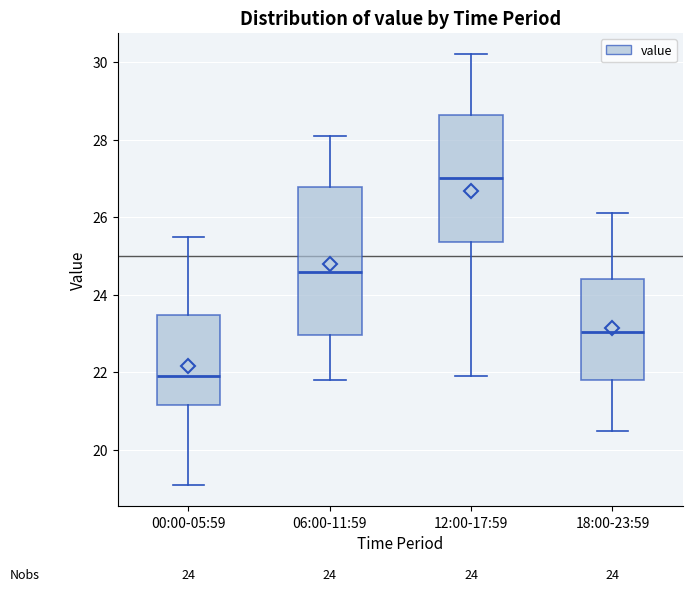

Which box has the highest median line?

12:00-17:59